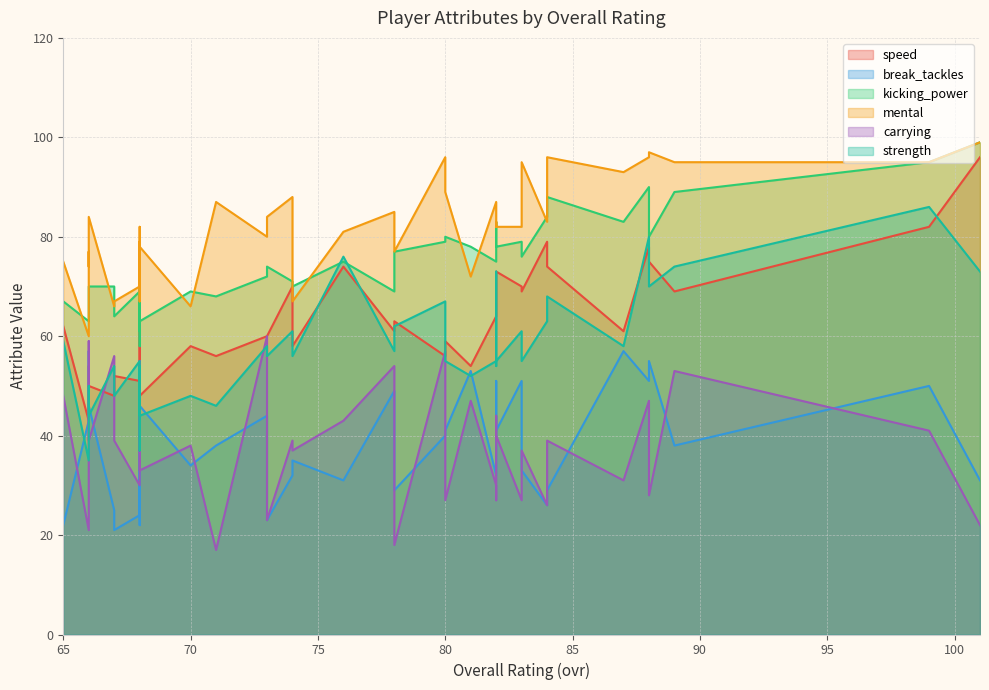

List the series in order of their peak value, lowest first.

break_tackles, carrying, strength, speed, kicking_power, mental